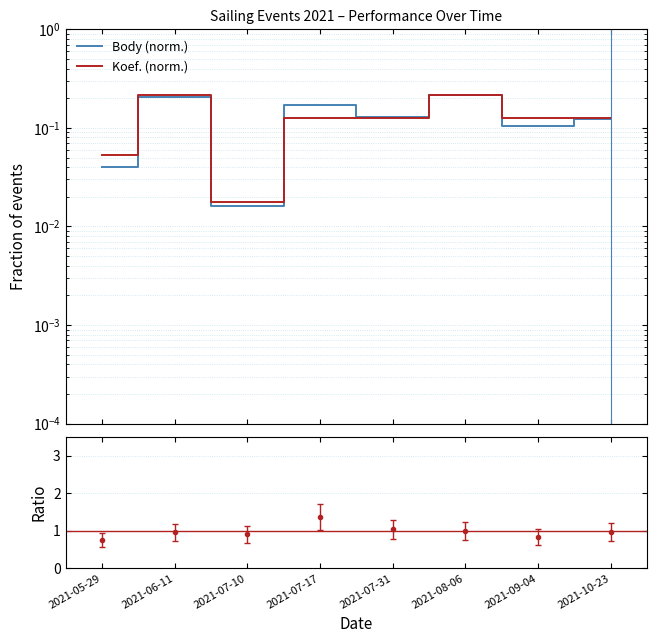

True or false: Ratio (Body/Koef) and Body (norm.) intersect in this chart.

False